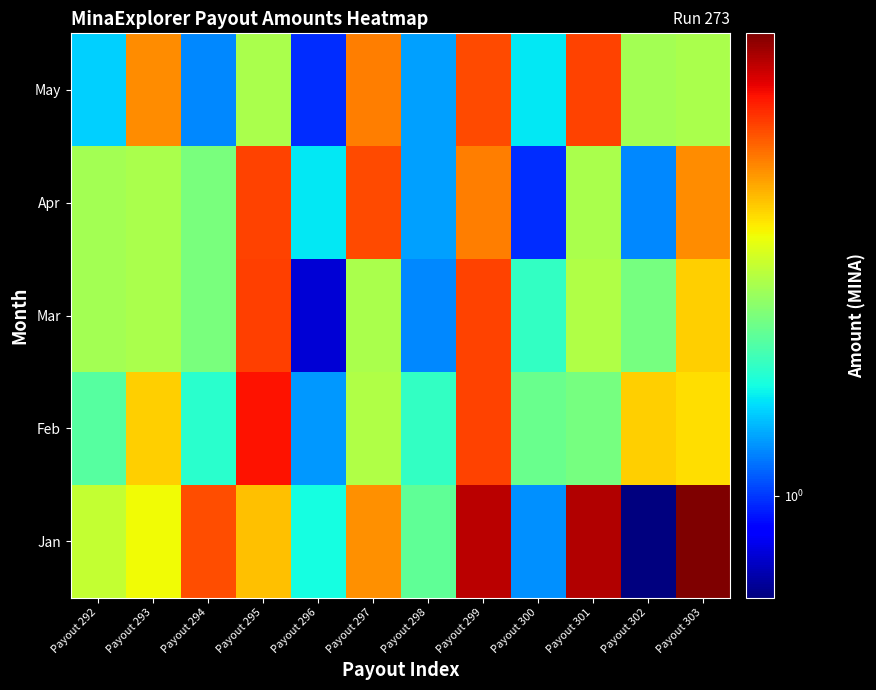

Reading right to left, list all the values displayed in this chart.

Jan: Payout 303=1.7	Payout 302=0.9	Payout 301=1.7	Payout 300=1.1	Payout 299=1.7	Payout 298=1.2	Payout 297=1.5	Payout 296=1.1	Payout 295=1.4	Payout 294=1.5	Payout 293=1.4	Payout 292=1.3
Feb: Payout 303=1.4	Payout 302=1.4	Payout 301=1.2	Payout 300=1.2	Payout 299=1.5	Payout 298=1.2	Payout 297=1.3	Payout 296=1.1	Payout 295=1.6	Payout 294=1.2	Payout 293=1.4	Payout 292=1.2
Mar: Payout 303=1.4	Payout 302=1.2	Payout 301=1.3	Payout 300=1.2	Payout 299=1.5	Payout 298=1.1	Payout 297=1.3	Payout 296=0.9	Payout 295=1.5	Payout 294=1.2	Payout 293=1.3	Payout 292=1.3
Apr: Payout 303=1.5	Payout 302=1.1	Payout 301=1.3	Payout 300=1.0	Payout 299=1.5	Payout 298=1.1	Payout 297=1.5	Payout 296=1.1	Payout 295=1.5	Payout 294=1.2	Payout 293=1.3	Payout 292=1.3
May: Payout 303=1.3	Payout 302=1.3	Payout 301=1.5	Payout 300=1.1	Payout 299=1.5	Payout 298=1.1	Payout 297=1.5	Payout 296=1.0	Payout 295=1.3	Payout 294=1.1	Payout 293=1.5	Payout 292=1.1